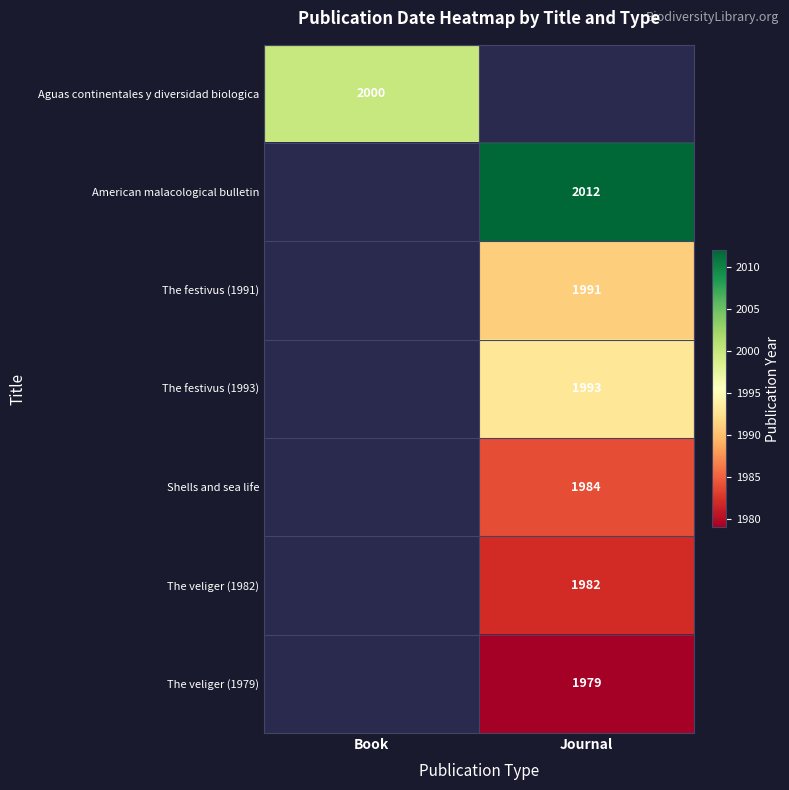

The value of American malacological bulletin at Journal is 2012. True or false?

True